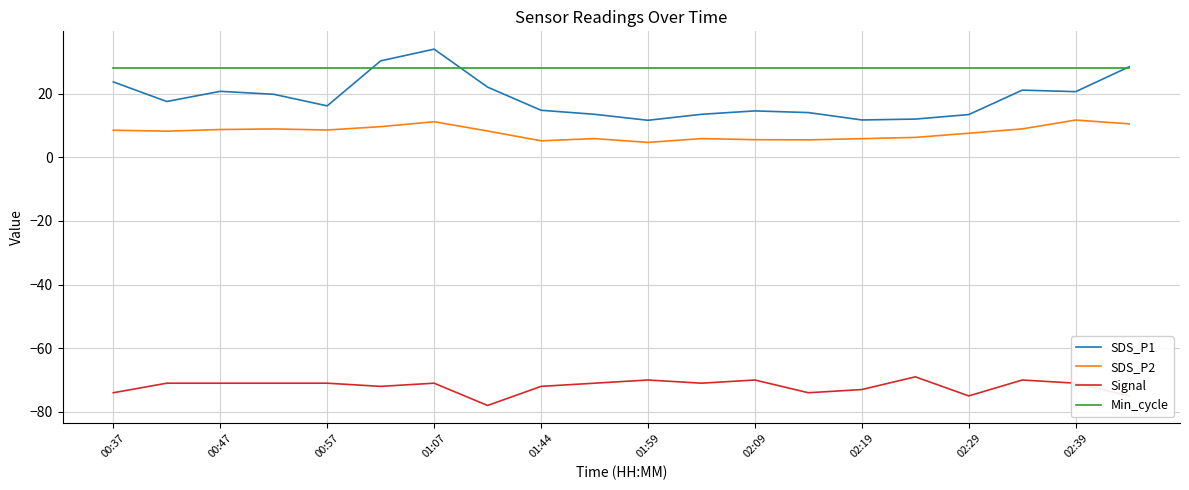

True or false: SDS_P2 and Min_cycle cross at least once.

False